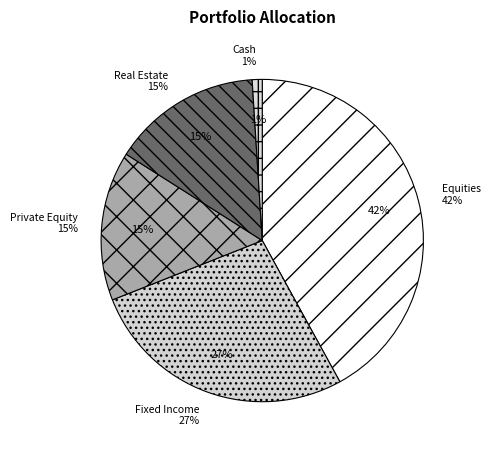

How many slices are in this pie chart?

5